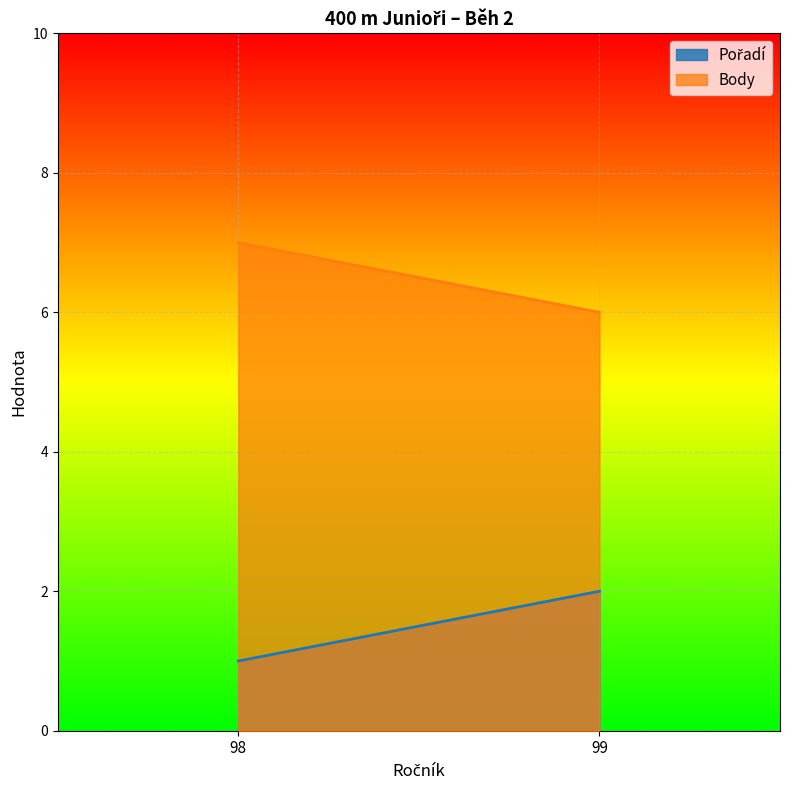

Is it true that Body equals 9 at 99?

False